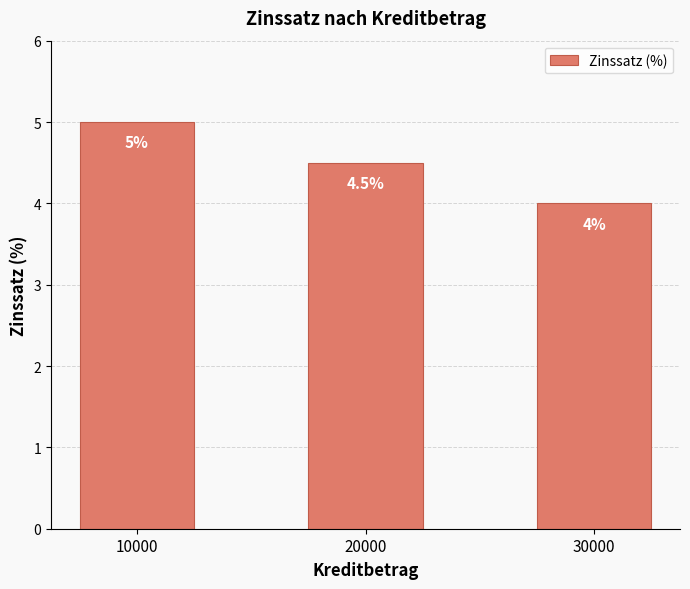

What is the smallest value displayed?

4.0